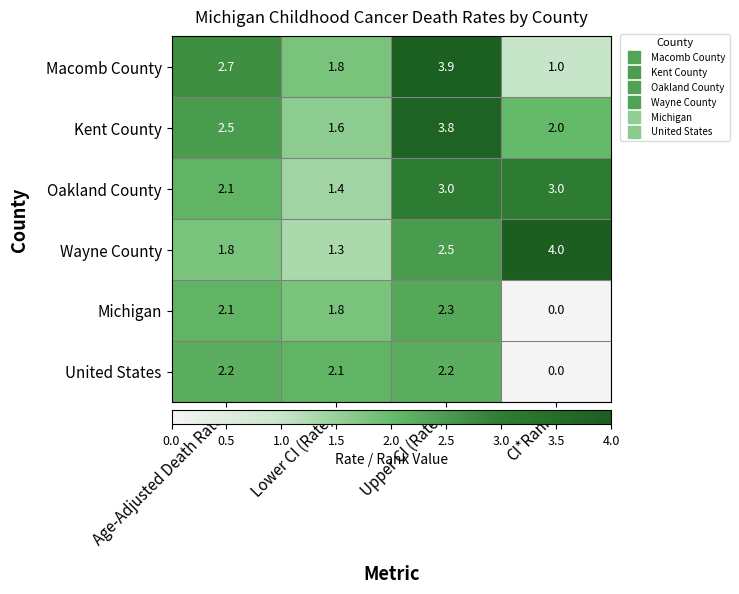

What is the difference between the maximum and minimum values in the Macomb County series?

2.9